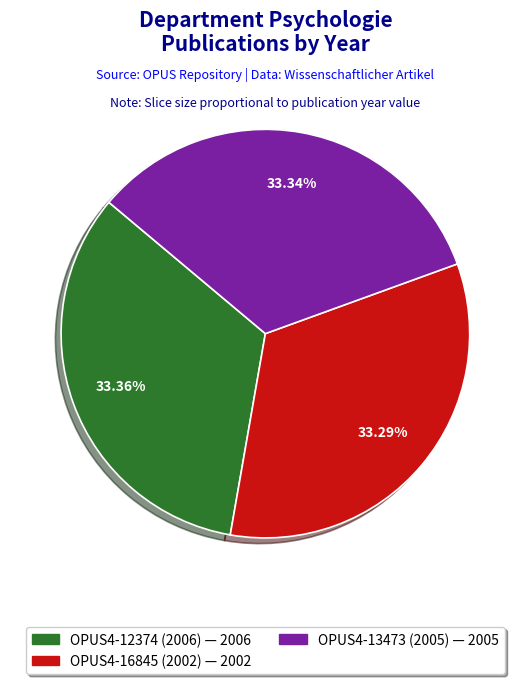

Is there any slice that represents more than half of the pie?

No